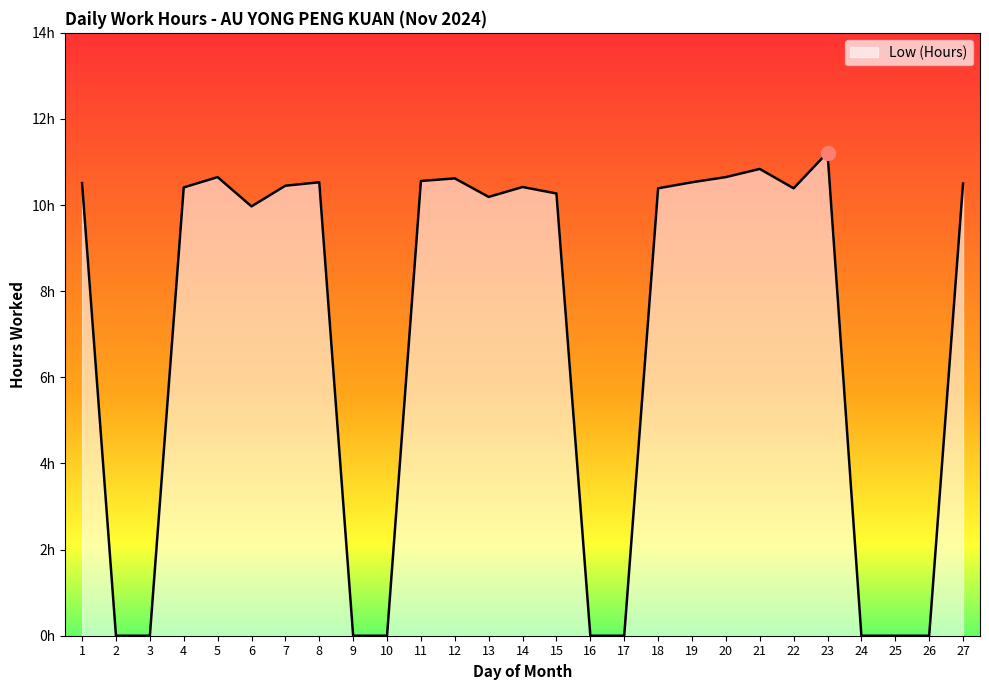

At which label is the value closest to 5?

6